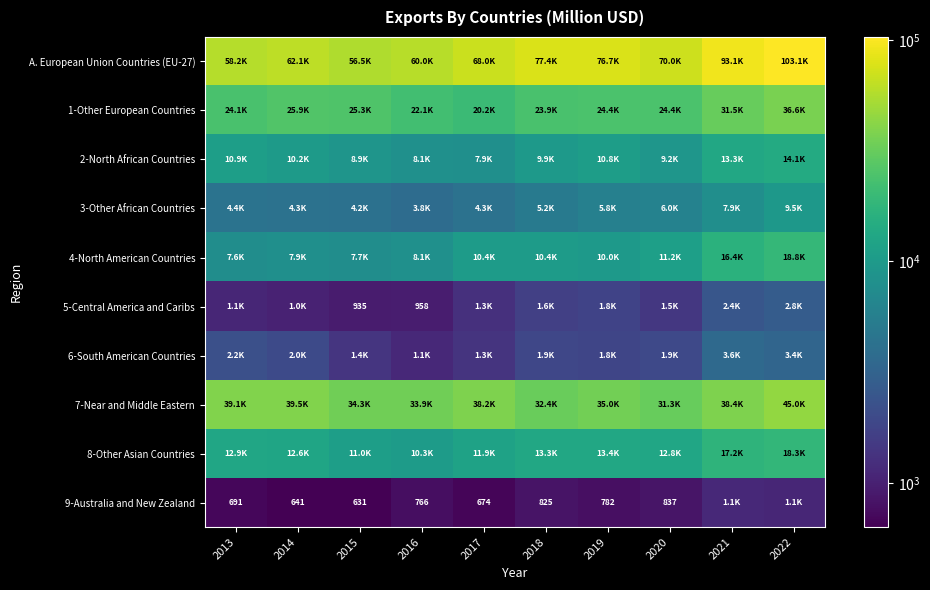

What value does the A. European Union Countries (EU-27) series have at 2020?

70019.7